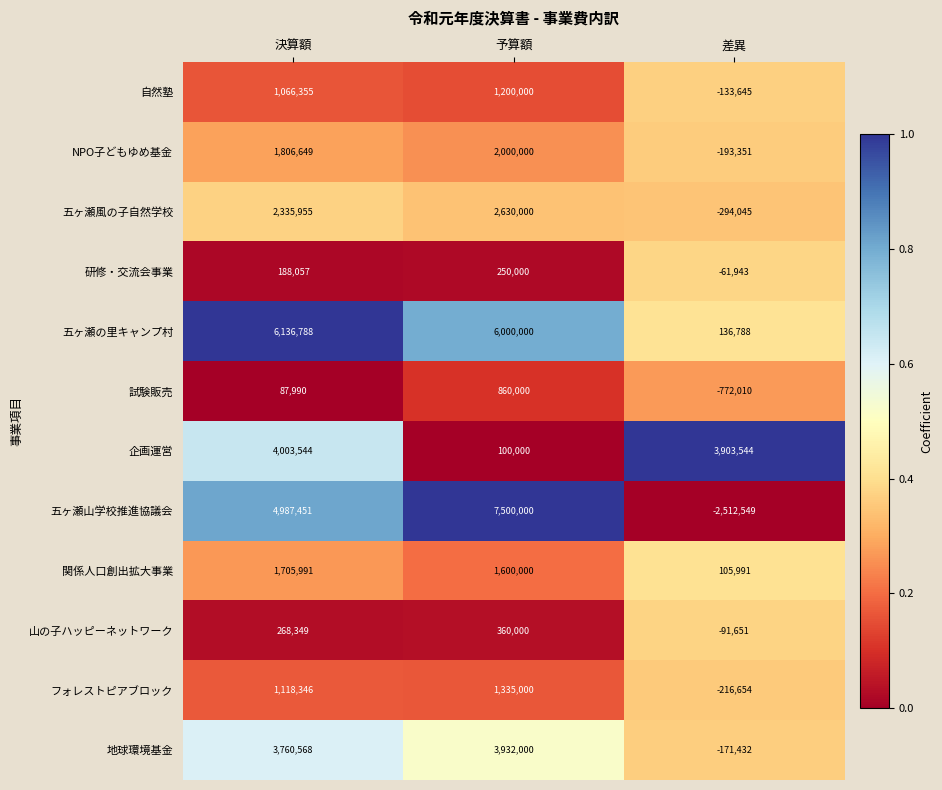

What is the lowest value of the フォレストピアブロック series?

-216654